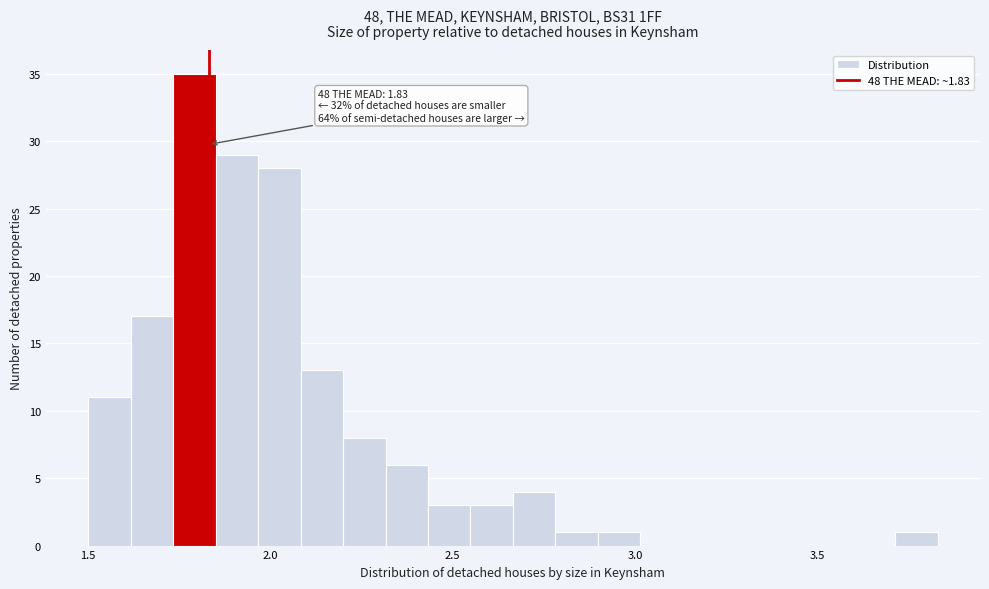

Read against the x-axis, roughly where is the centre of the tallest bar?

1.80